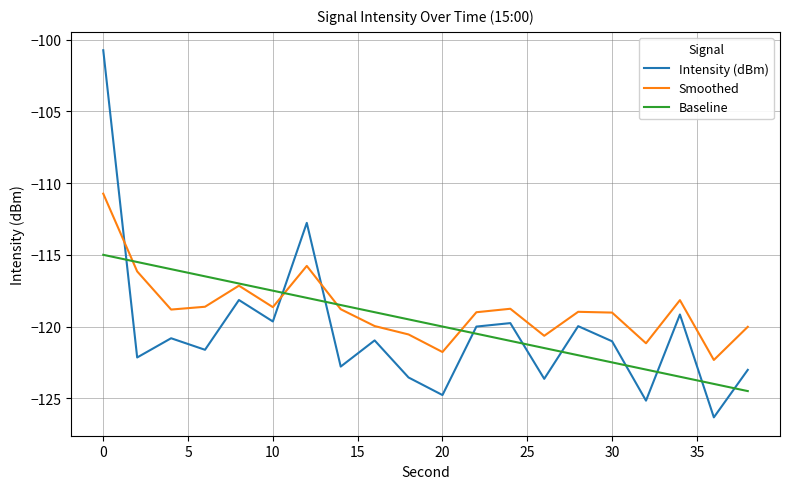

What is the greatest value displayed?

-100.7